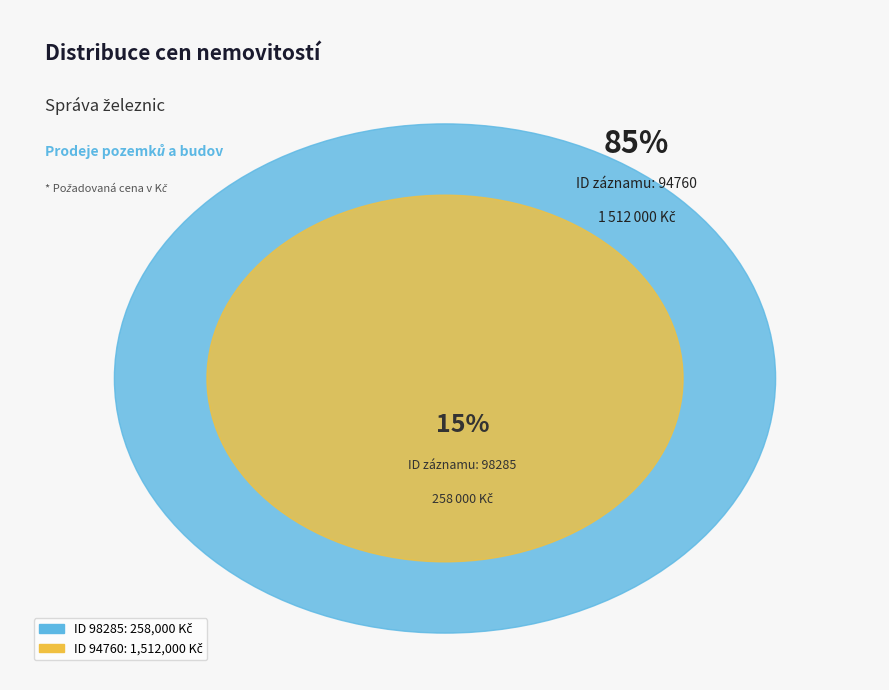

Rank the categories by value from lowest to highest.

98285, 94760